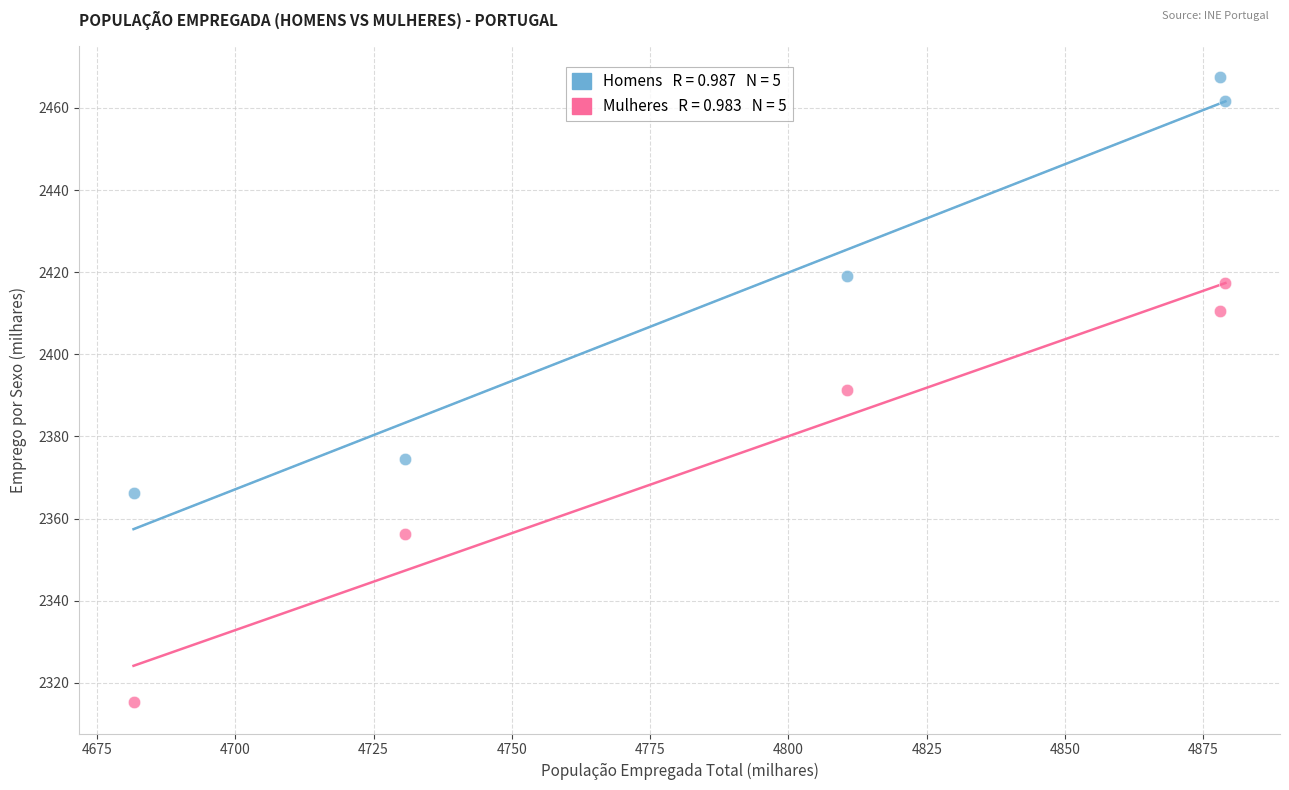

Across all data points, what is the average Y value?

2398.0